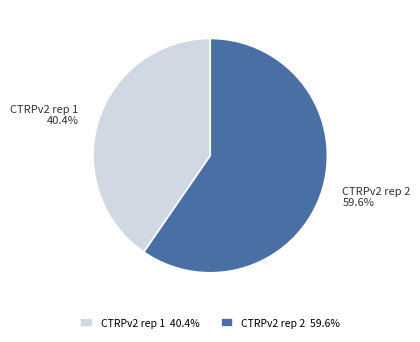

Rank the categories by value from lowest to highest.

CTRPv2 rep 1, CTRPv2 rep 2